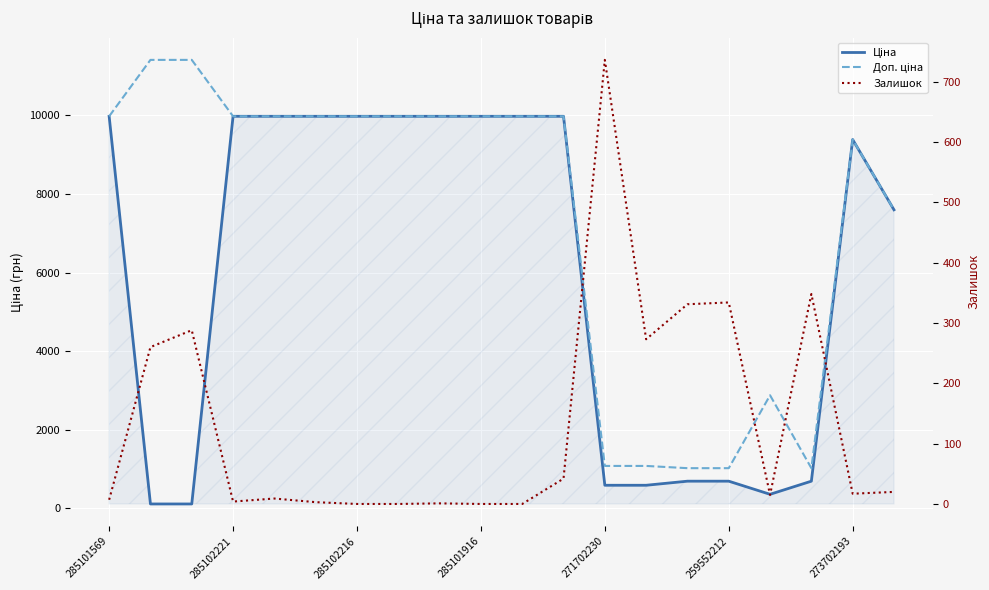

List the series in order of their peak value, highest first.

Доп. ціна, Ціна, Залишок